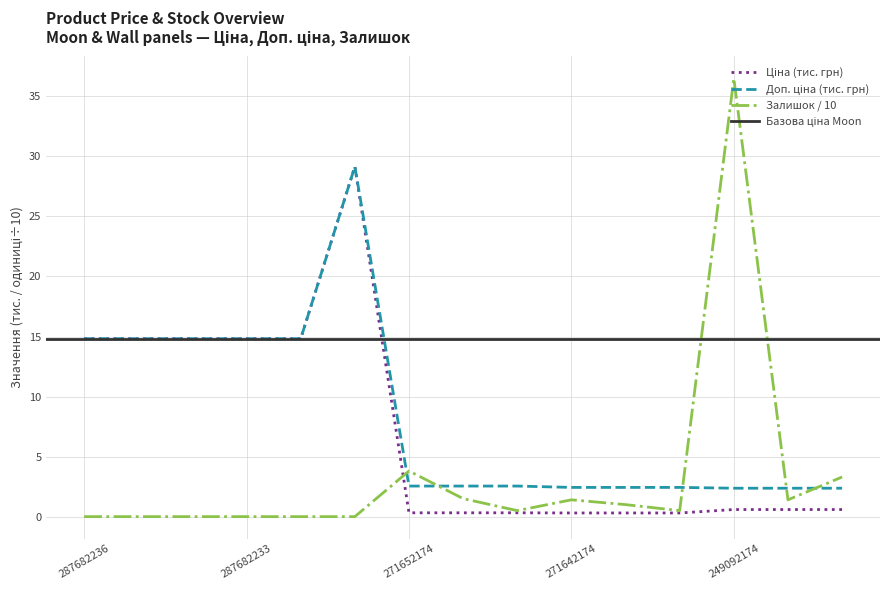

What is the highest value of the Залишок / 10 series?

36.5